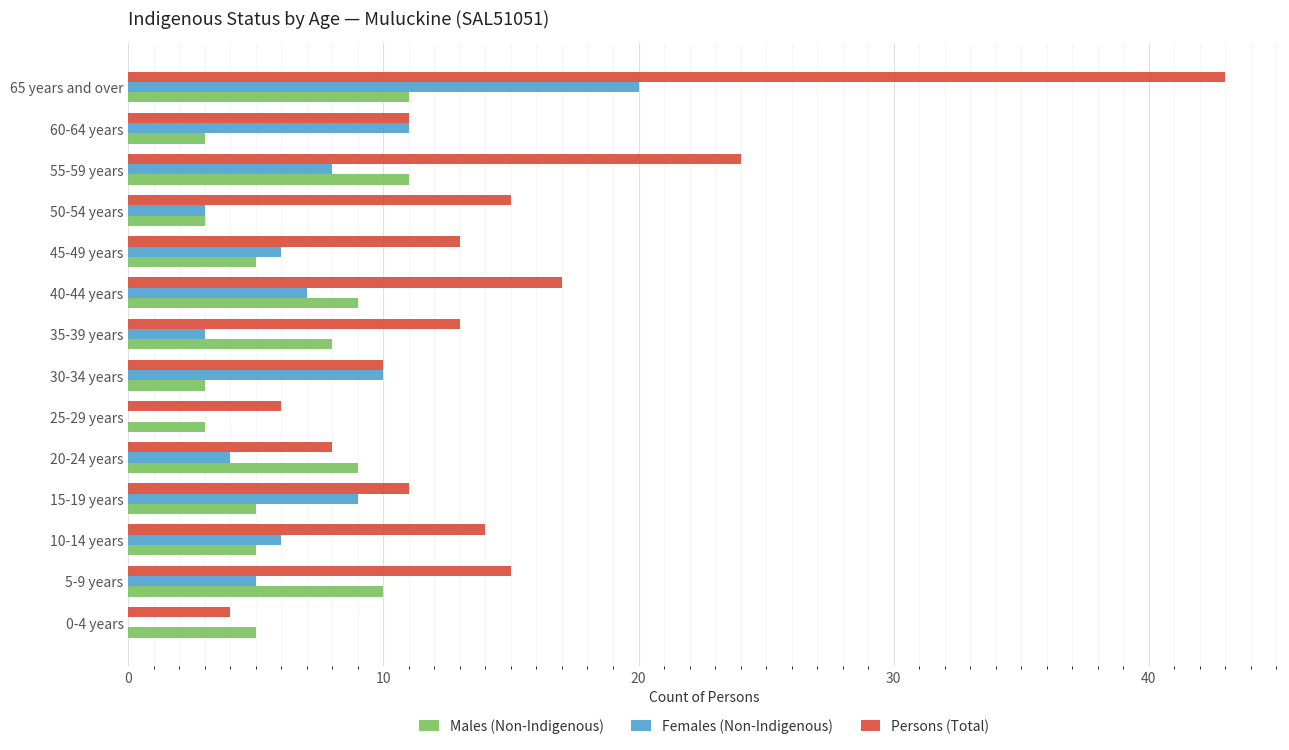

Where is Persons (Total) nearest to the value 23?

55-59 years